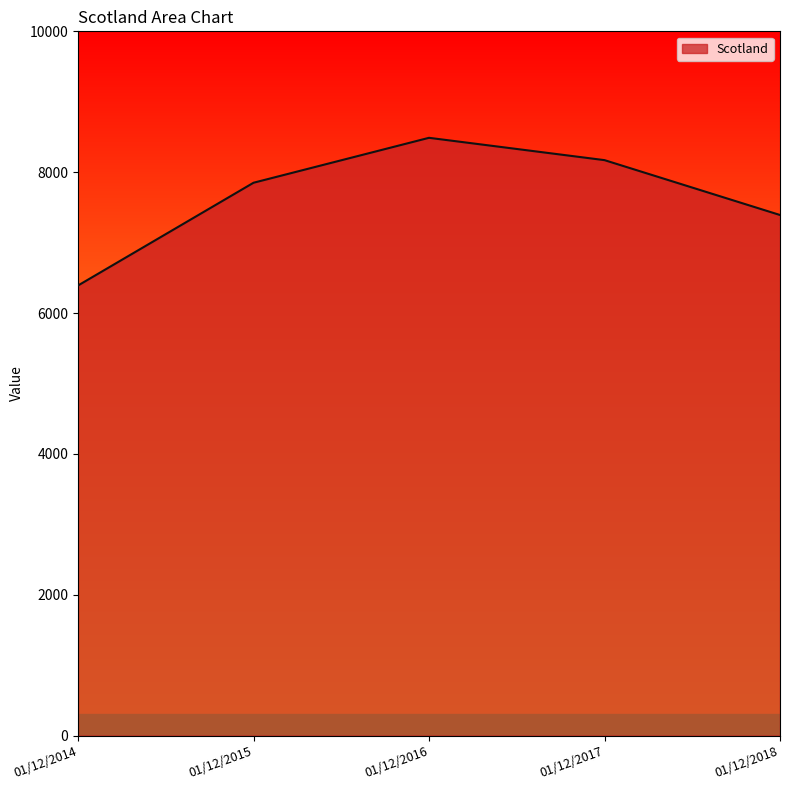

Reading left to right, list all the values displayed in this chart.

01/12/2014=6391	01/12/2015=7850	01/12/2016=8488	01/12/2017=8171	01/12/2018=7392